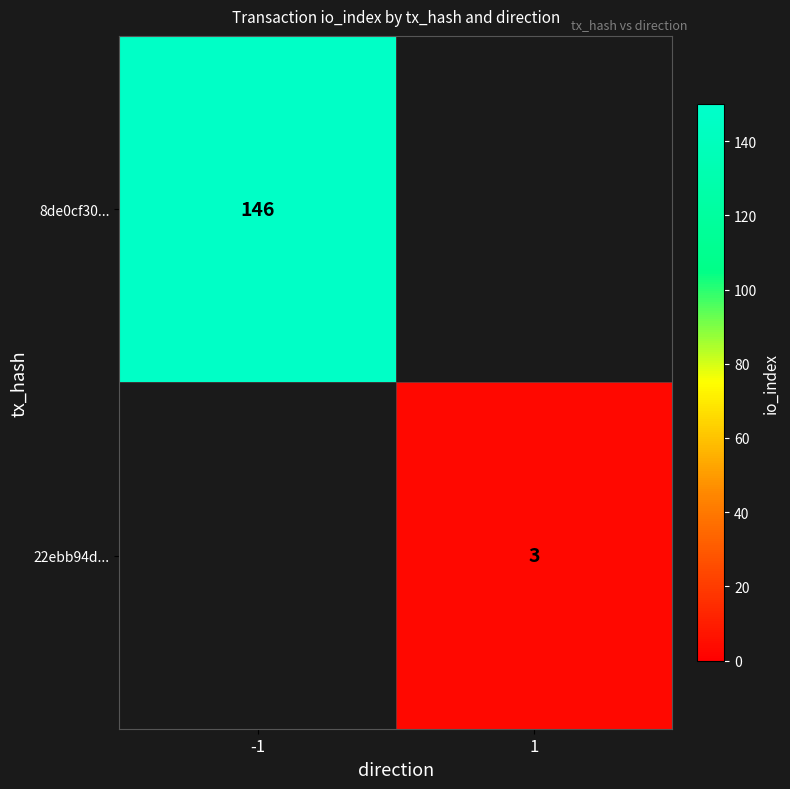

Is it true that 8de0cf30... equals 205 at -1?

False